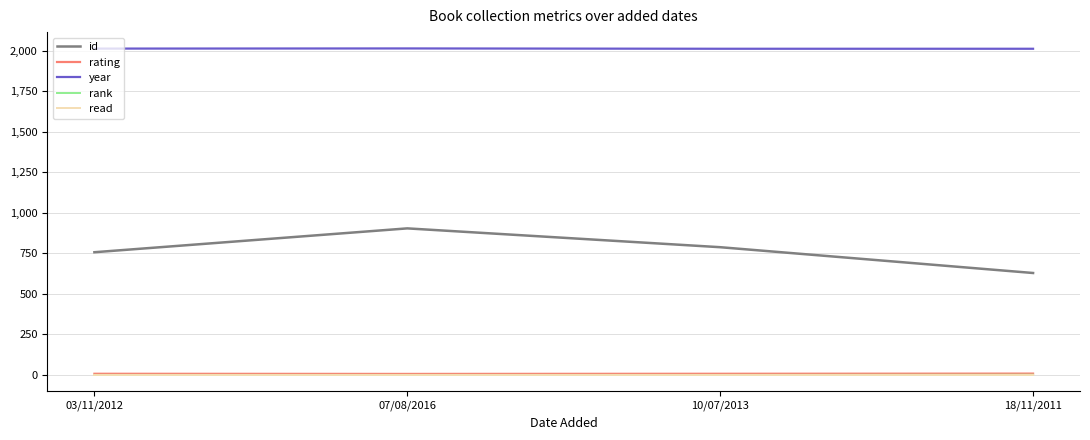

How many series are shown in this chart?

5